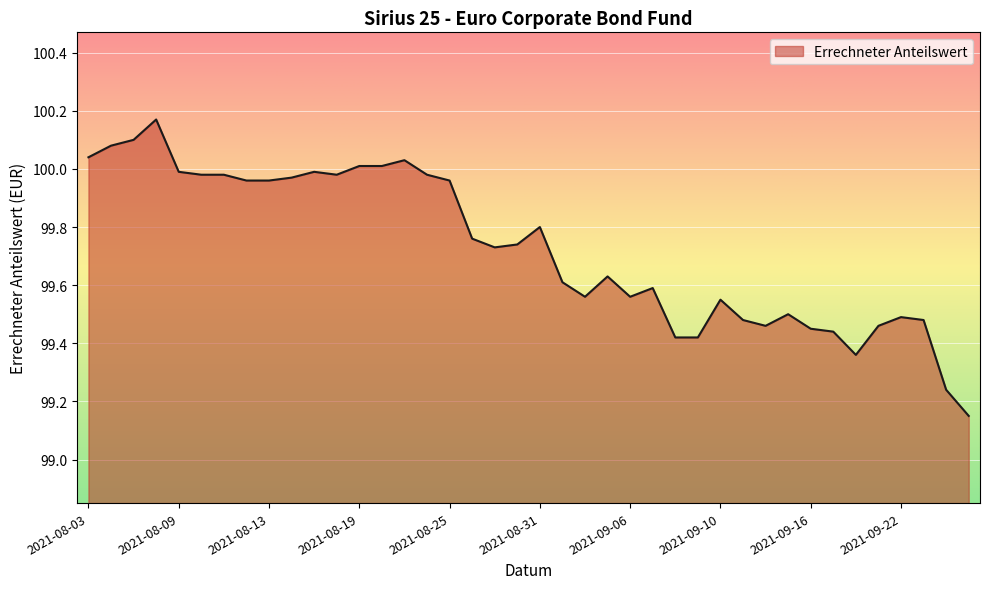

How many points are higher than both their immediate neighbors (excluding endpoints)?

9